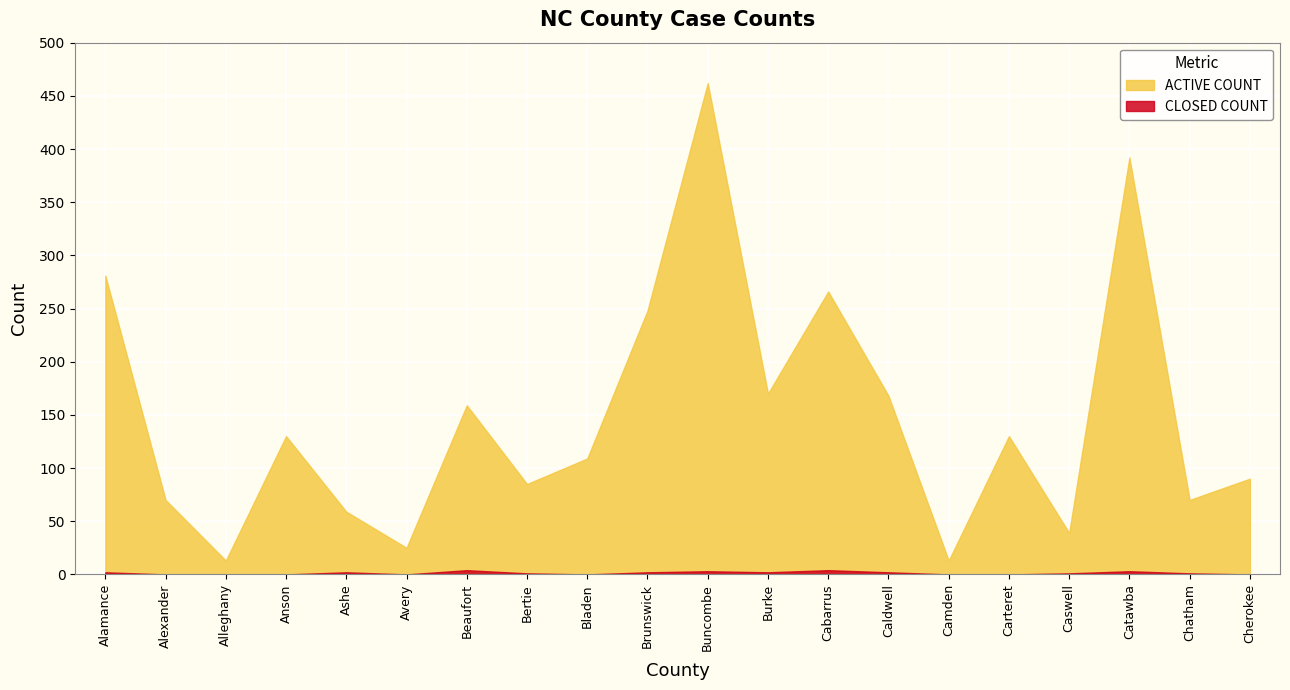

What is the highest value of the ACTIVE COUNT series?

462